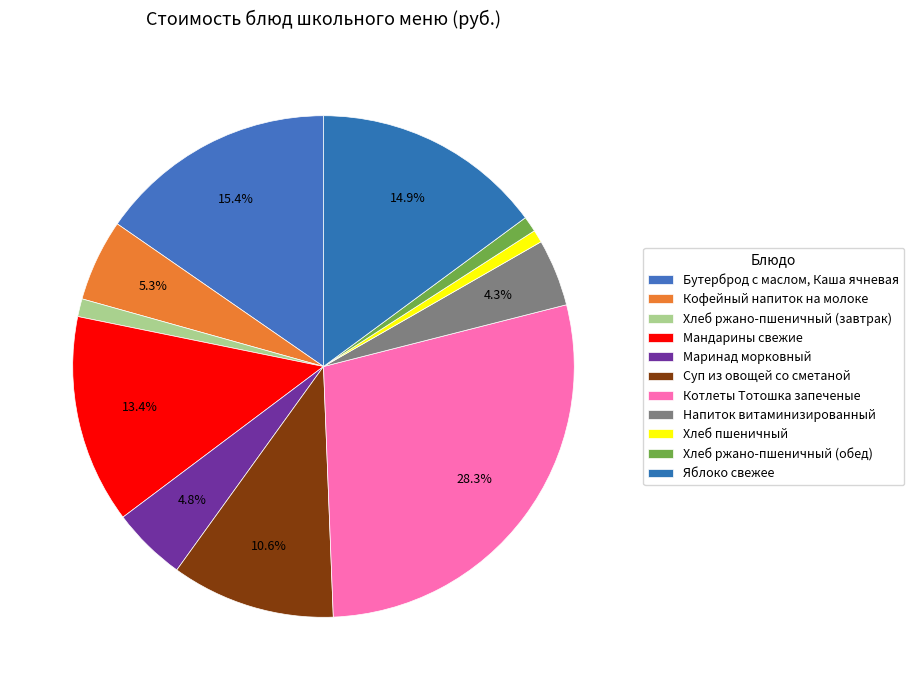

Combined, what portion of the pie is Котлеты Тотошка запеченые and Мандарины свежие?

41.8%